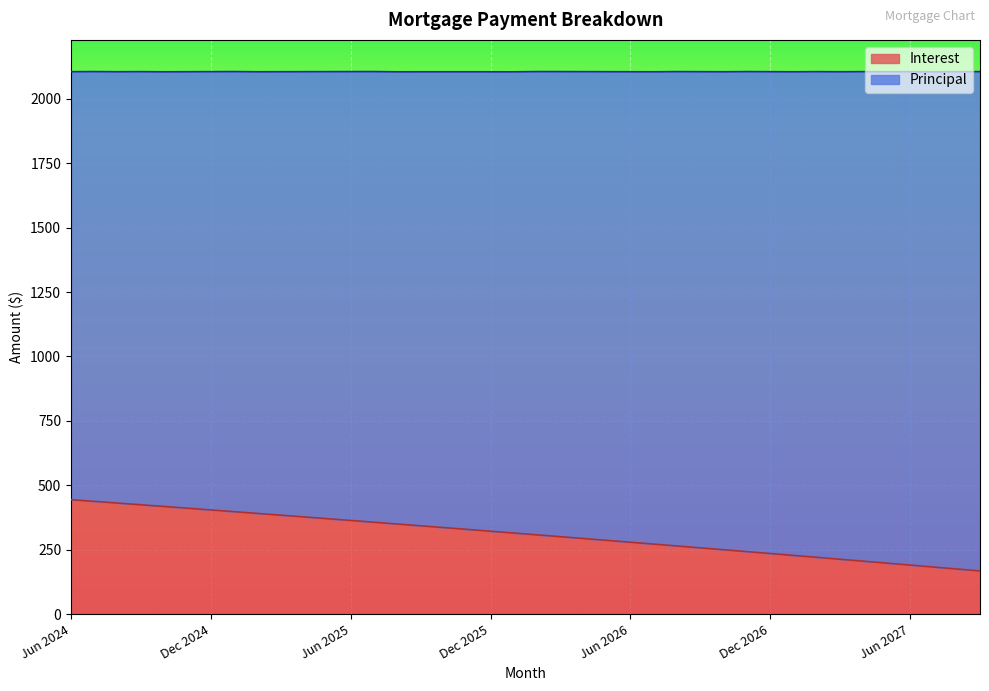

Reading left to right, what are all the values shown in this chart?

444.3	437.7	431.1	424.5	417.8	411.2	404.4	397.7	391.0	384.2	377.4	370.5	363.6	356.8	349.8	342.9	335.9	328.9	321.9	314.8	307.7	300.6	293.5	286.3	279.1	271.9	264.6	257.3	250.0	242.7	235.3	227.9	220.5	213.0	205.5	198.0	190.4	182.9	175.3	167.6